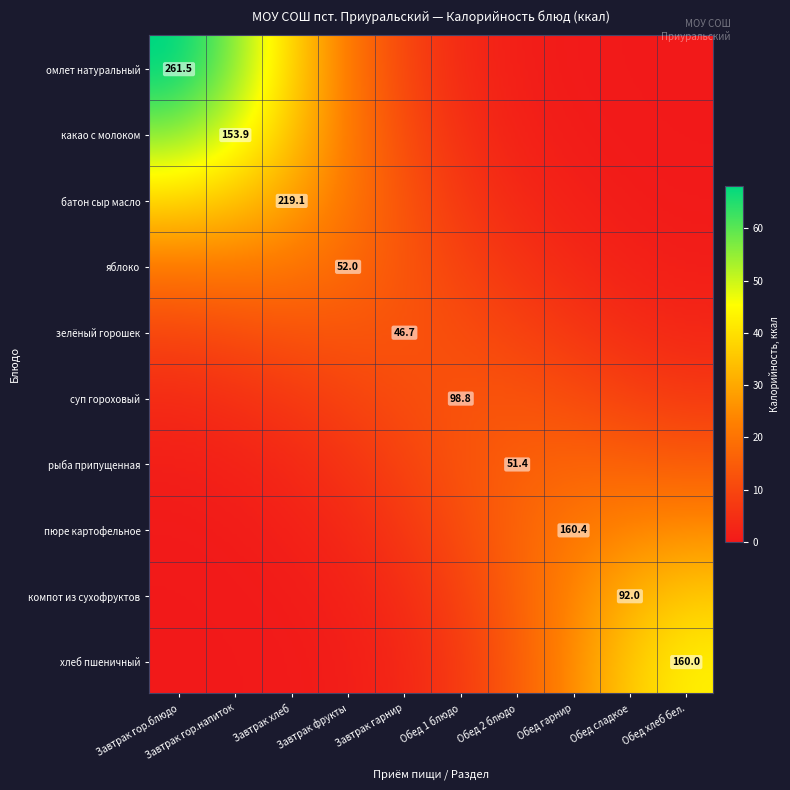

Reading left to right, list all the values displayed in this chart.

омлет натуральный: 261.5	0.0	0.0	0.0	0.0	0.0	0.0	0.0	0.0	0.0
какао с молоком: 0.0	153.9	0.0	0.0	0.0	0.0	0.0	0.0	0.0	0.0
батон сыр масло: 0.0	0.0	219.1	0.0	0.0	0.0	0.0	0.0	0.0	0.0
яблоко: 0.0	0.0	0.0	52.0	0.0	0.0	0.0	0.0	0.0	0.0
зелёный горошек: 0.0	0.0	0.0	0.0	46.7	0.0	0.0	0.0	0.0	0.0
суп гороховый: 0.0	0.0	0.0	0.0	0.0	98.8	0.0	0.0	0.0	0.0
рыба припущенная: 0.0	0.0	0.0	0.0	0.0	0.0	51.4	0.0	0.0	0.0
пюре картофельное: 0.0	0.0	0.0	0.0	0.0	0.0	0.0	160.4	0.0	0.0
компот из сухофруктов: 0.0	0.0	0.0	0.0	0.0	0.0	0.0	0.0	92.0	0.0
хлеб пшеничный: 0.0	0.0	0.0	0.0	0.0	0.0	0.0	0.0	0.0	160.0